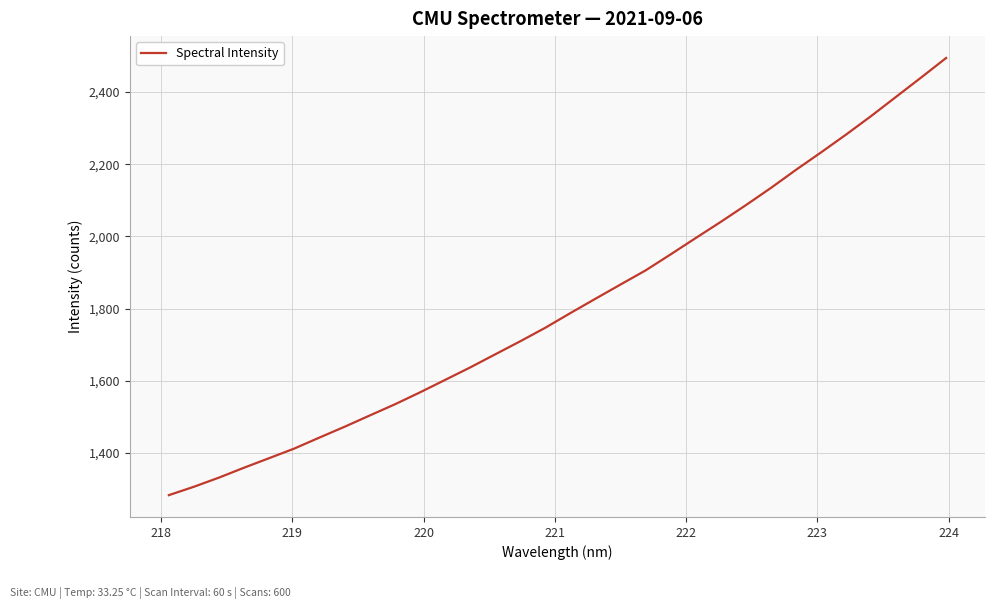

What is the greatest value displayed?

2494.2